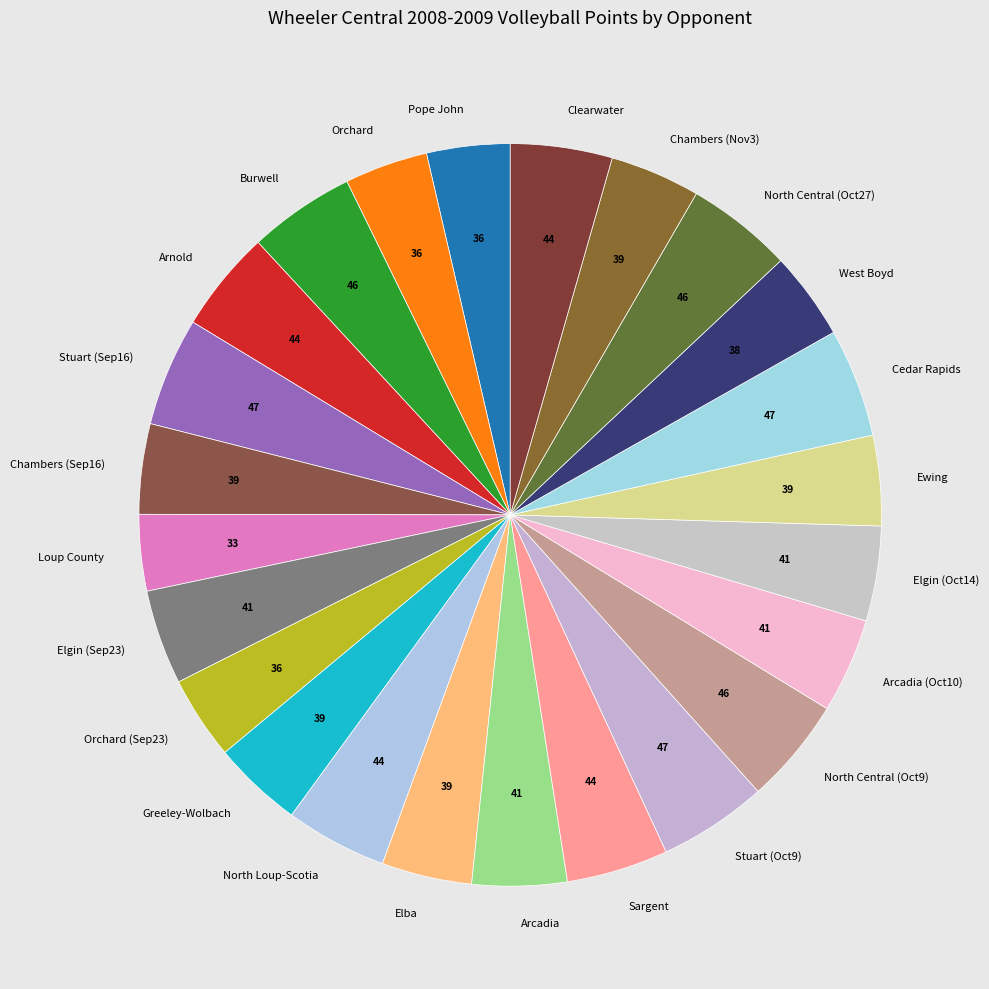

Combined, do Chambers (Sep16) and Elba account for over 50%?

No